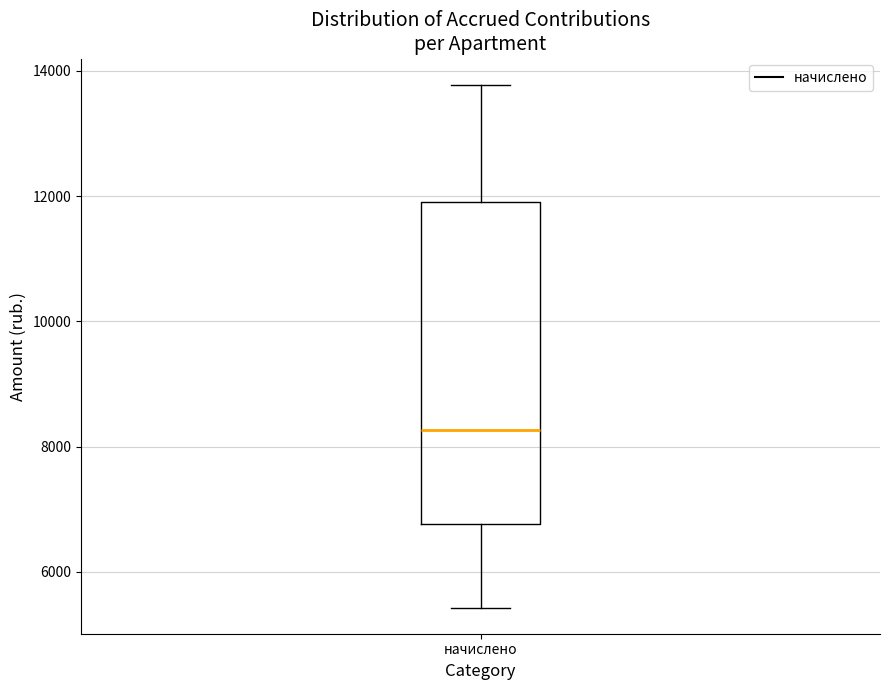

Read this box plot against the y-axis: the position of the median line, the range covered by the box, and the ends of both whiskers. The values are not printed on the chart, so give them approximately, as read against the axis.

median 8200, box 6800 to 12000, whiskers 5400 to 13800